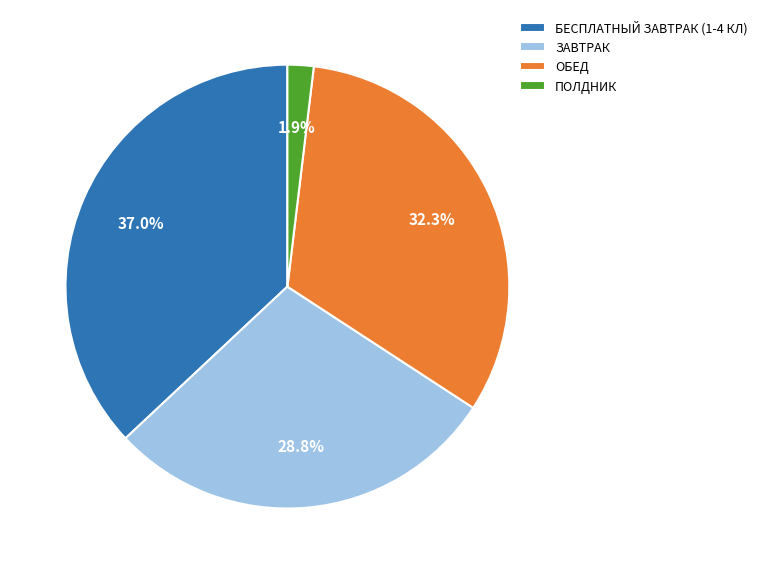

Approximately how many times larger is the value at ПОЛДНИК compared to ОБЕД?

0.1